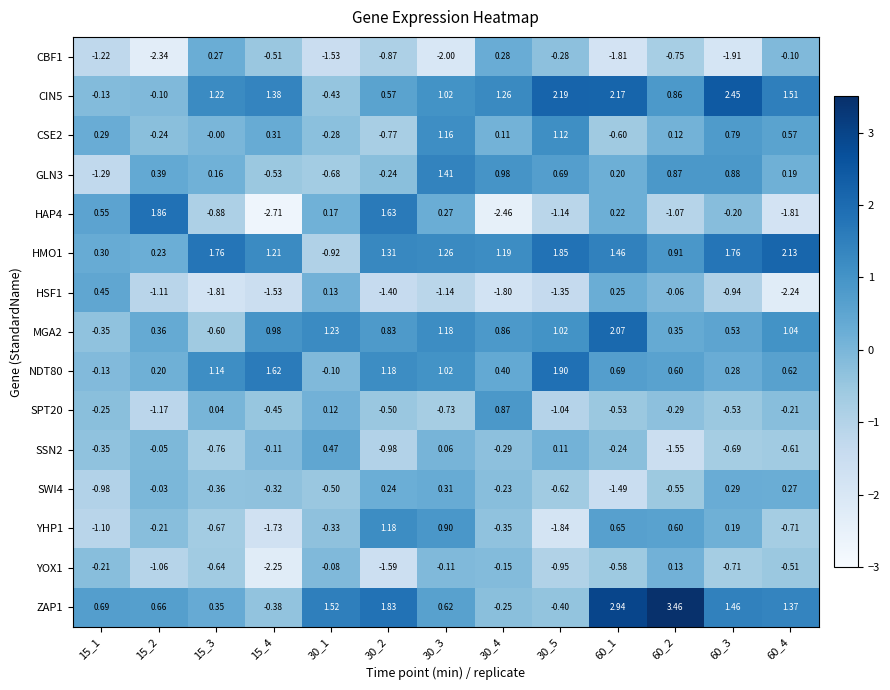

At 30_4, list the series in order from smallest to largest.

HAP4, HSF1, YHP1, SSN2, ZAP1, SWI4, YOX1, CSE2, CBF1, NDT80, MGA2, SPT20, GLN3, HMO1, CIN5